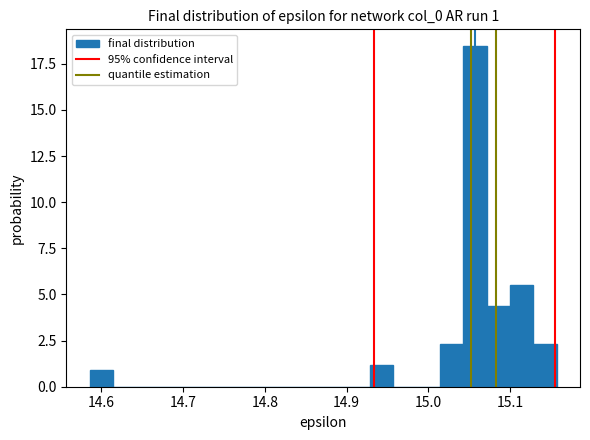

Read against the x-axis, roughly where is the centre of the tallest bar?

15.06